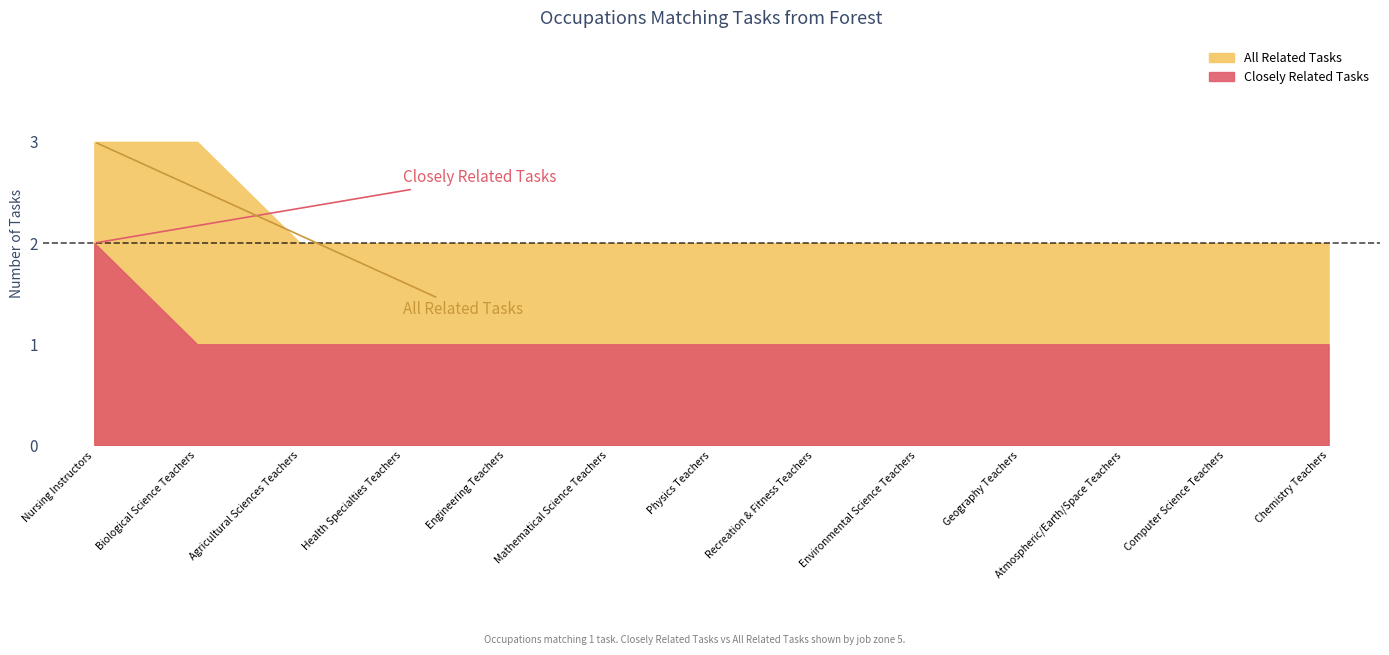

What is the label of the 10th point from the right?

Health Specialties Teachers